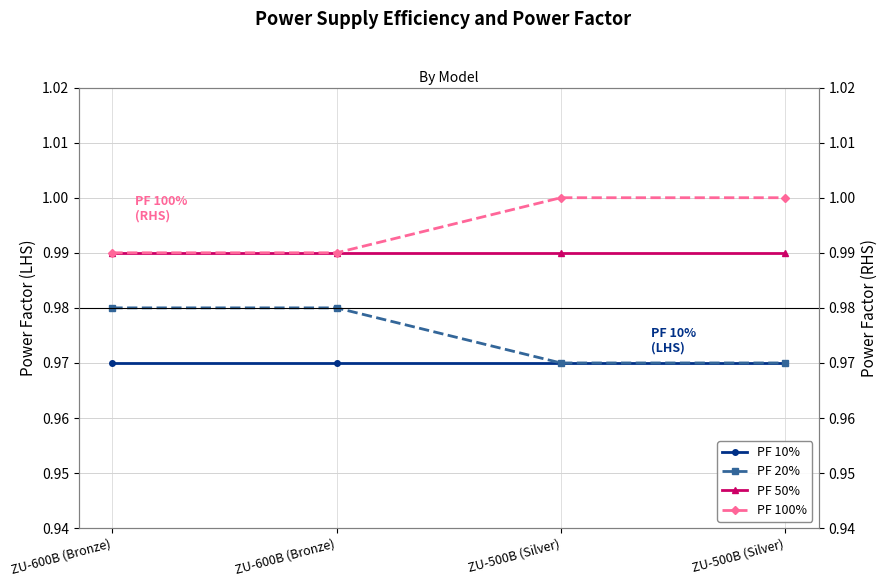

The value of PF 50% at ZU-600B (Bronze) is 1.0. True or false?

True